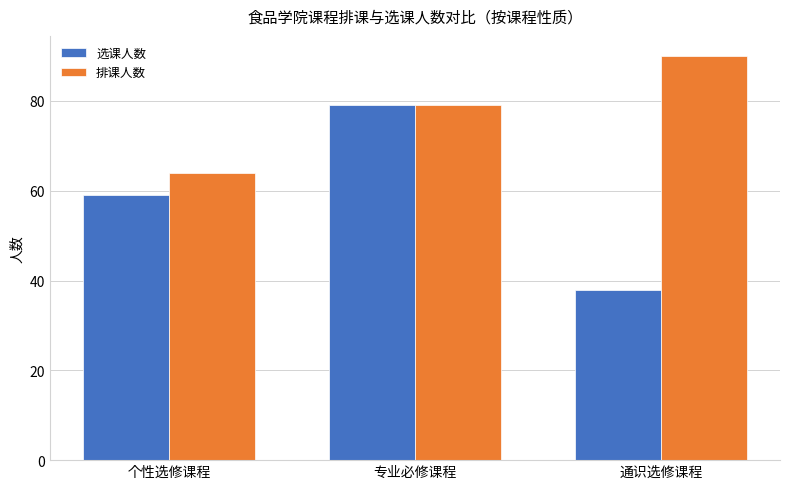

What is the sum of all 排课人数 values?

233